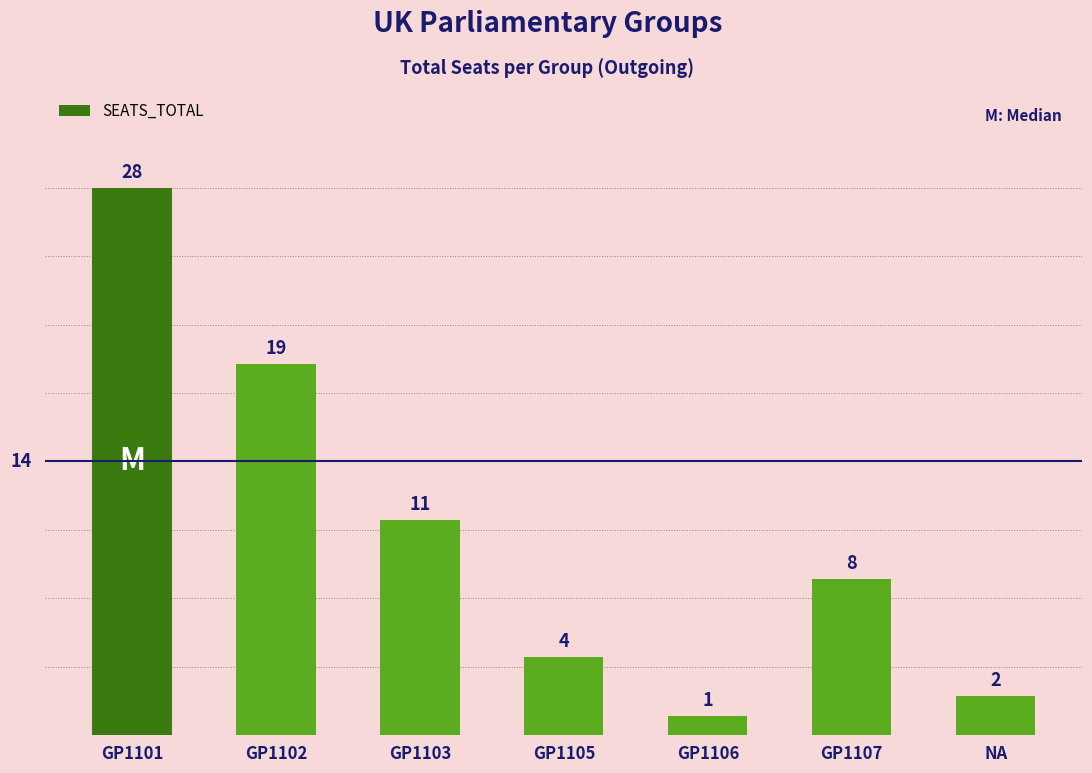

Reading left to right, extract all data points from this chart.

28	19	11	4	1	8	2